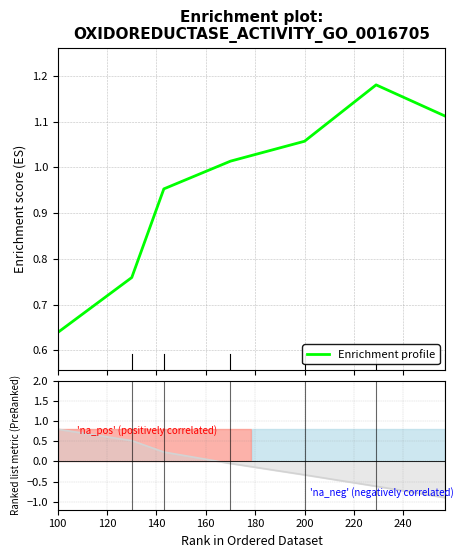

True or false: Enrichment profile has more than 1 points higher than both neighbors.

False